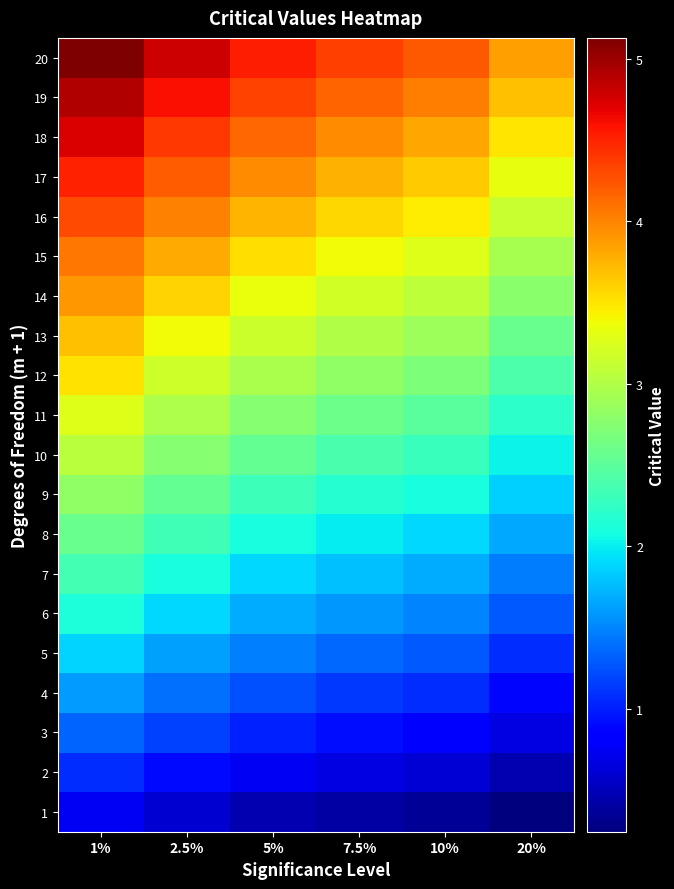

What is the greatest value displayed?

5.1